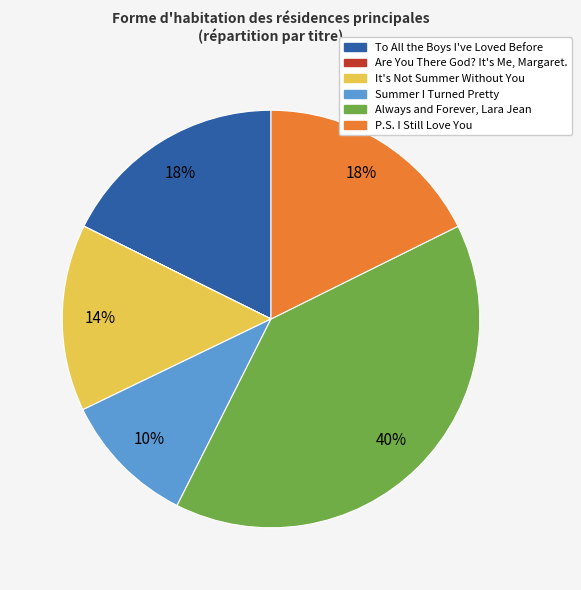

What is the largest slice in the pie chart?

Always and Forever, Lara Jean